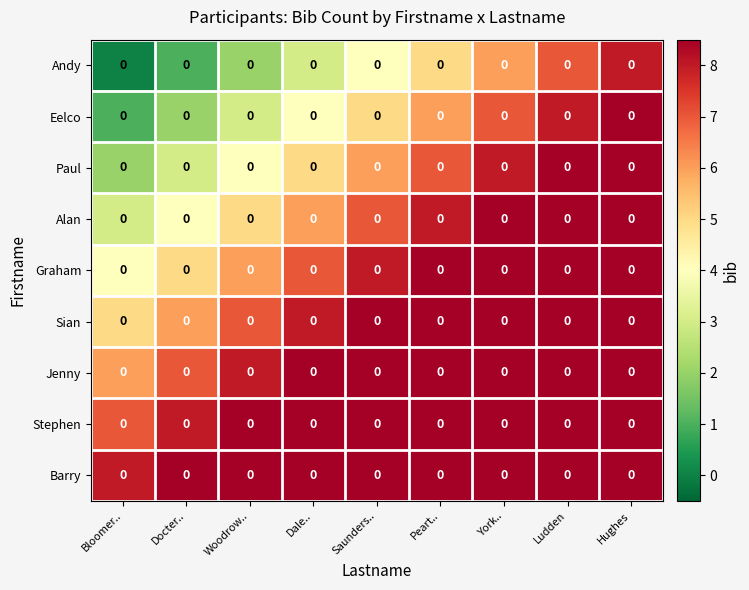

At which label does row_4 reach its minimum?

Bloomer..